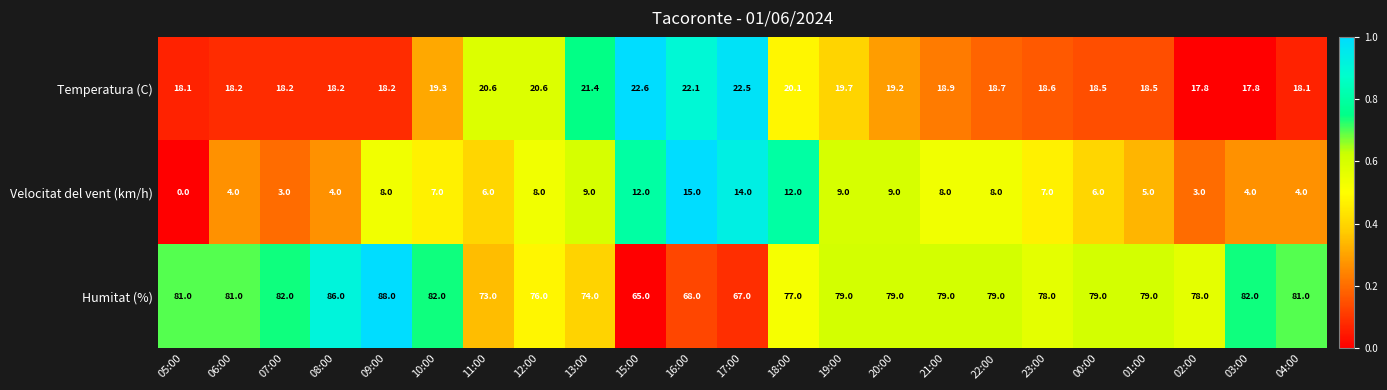

What is the difference between the Temperatura (C) values at 13:00 and 07:00?

3.2